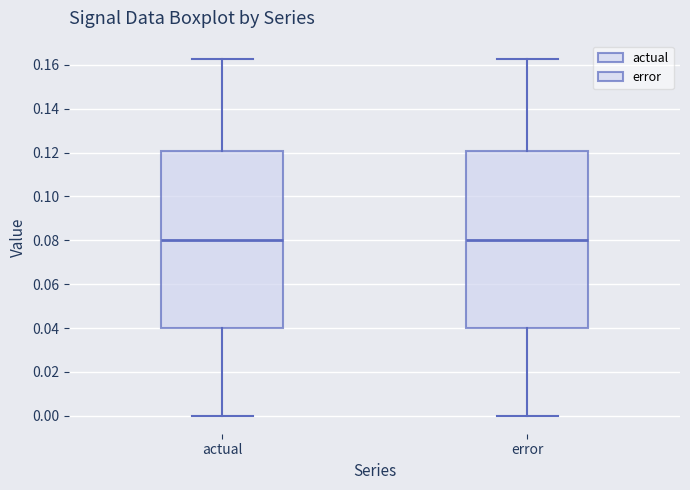

Reading left to right, transcribe this box plot: for each box, give where its median line is, the range the box spans, and where its two whiskers end, as read against the y-axis. The values are not printed on the chart, so give them approximately, as read against the axis.

actual: median 0.080, box 0.040 to 0.120, whiskers 0.000 to 0.162
error: median 0.080, box 0.040 to 0.120, whiskers 0.000 to 0.162